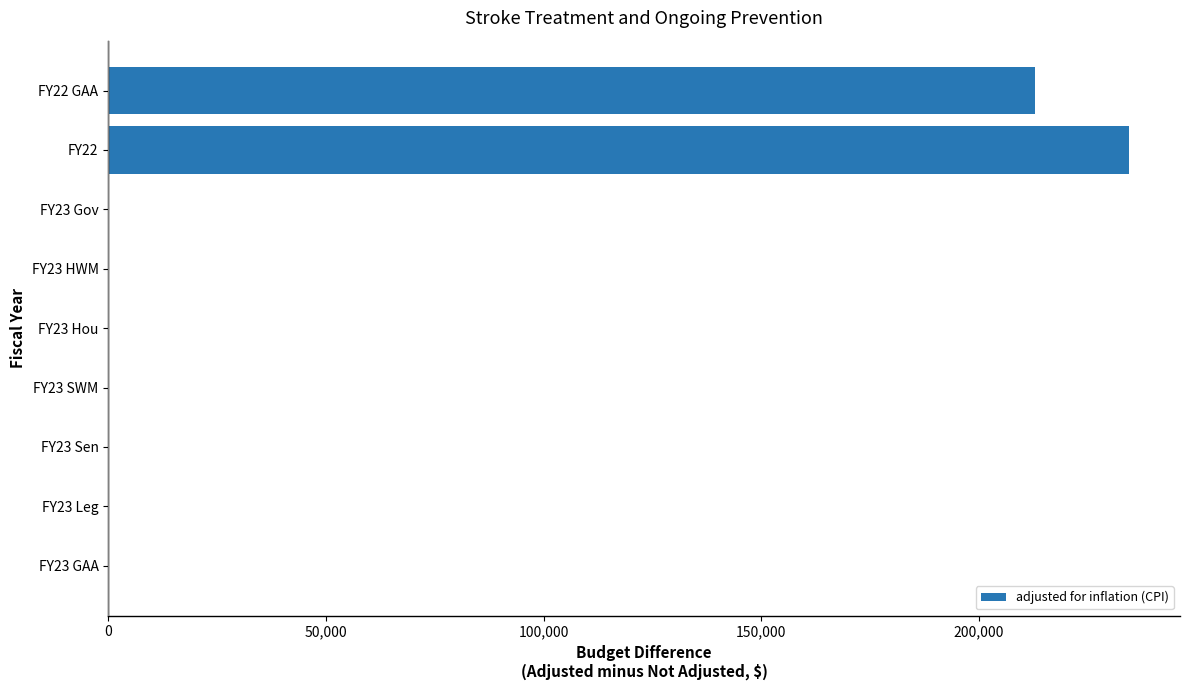

Reading top to bottom, list all the values displayed in this chart.

FY22 GAA=212793	FY22=234424	FY23 Gov=0	FY23 HWM=0	FY23 Hou=0	FY23 SWM=0	FY23 Sen=0	FY23 Leg=0	FY23 GAA=0